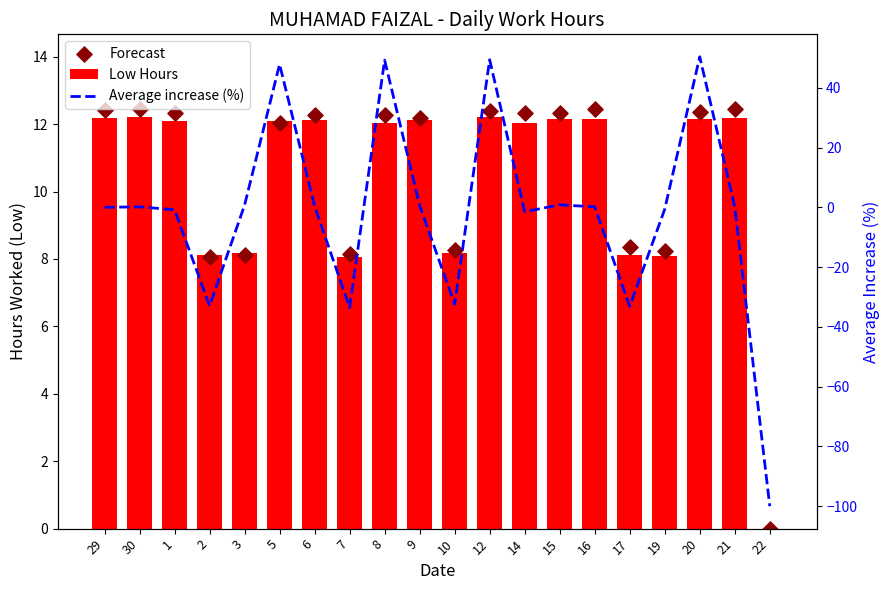

Which series has the largest total across all categories?

Forecast